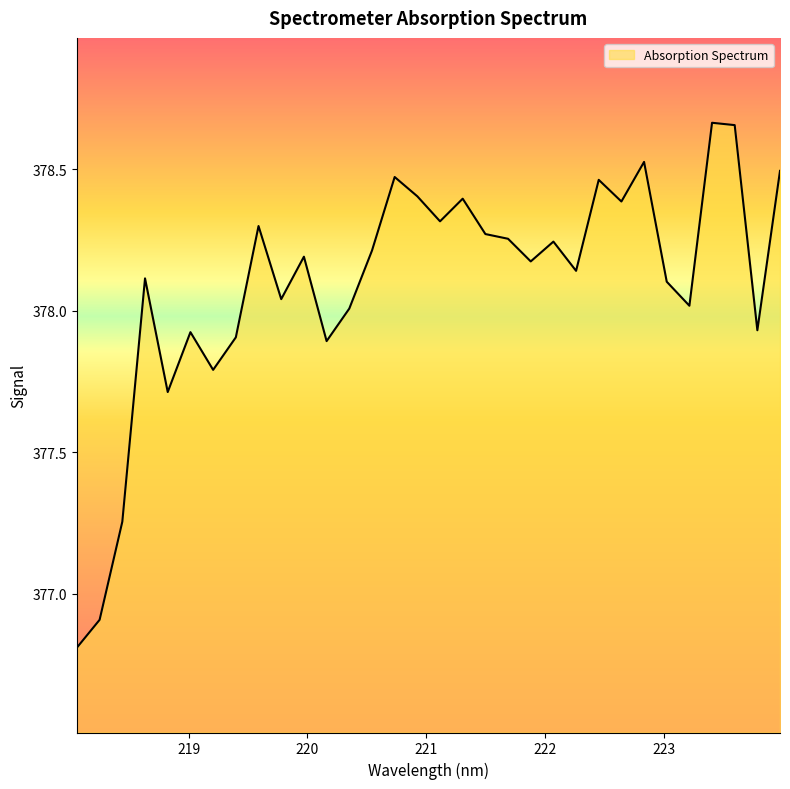

What is the difference between the maximum and minimum values?

1.9